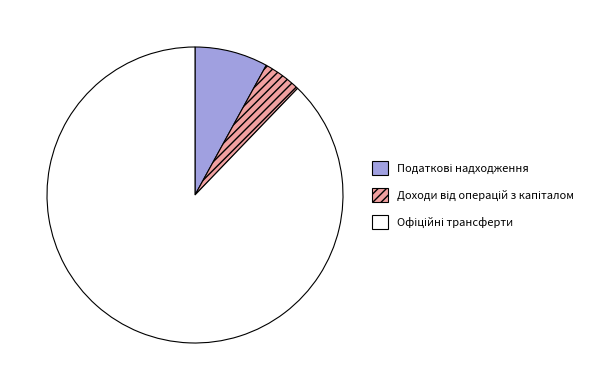

Is there a majority slice in this chart?

Yes